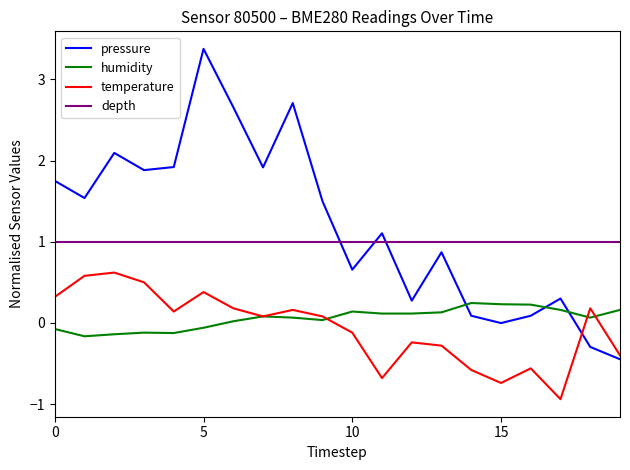

How many times do pressure_norm and humidity cross each other?

3